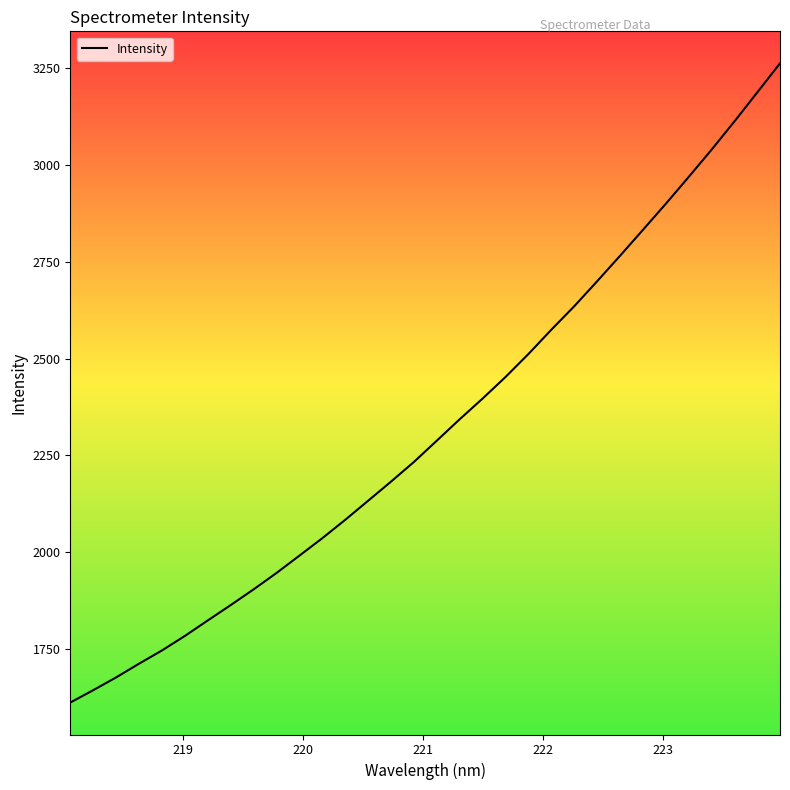

What is the greatest value displayed?

3262.6